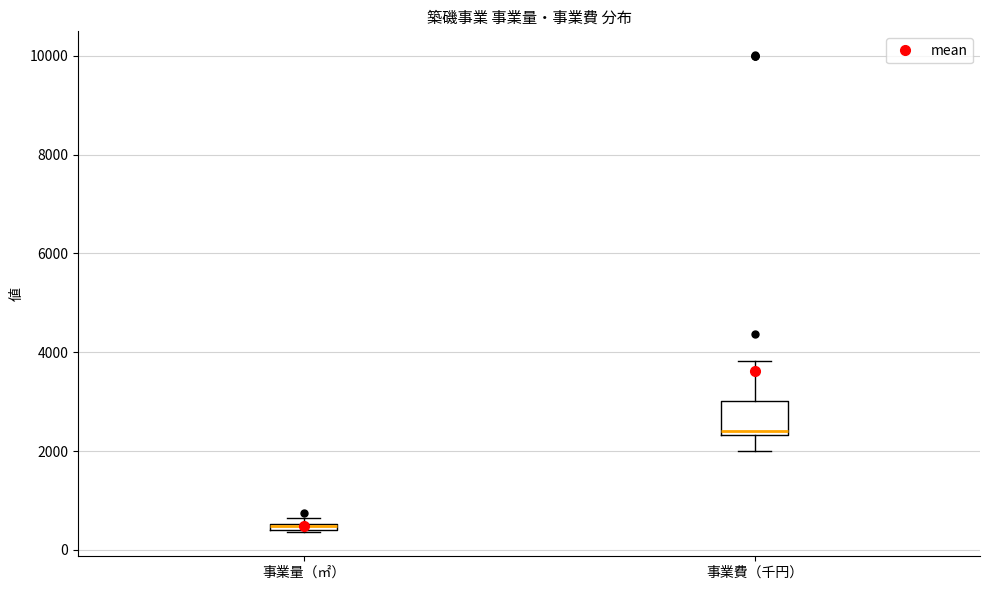

Comparing the boxes themselves (not the whiskers), which one is the tallest?

事業費（千円）